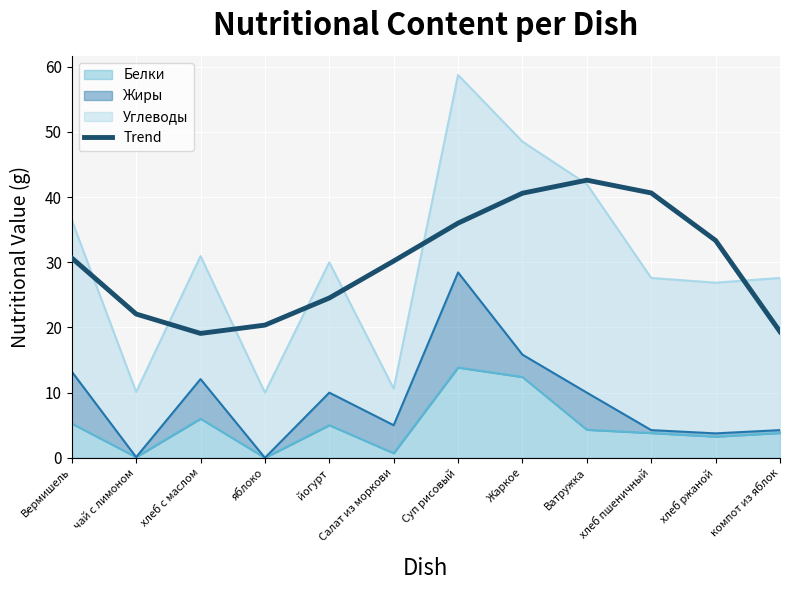

What is the change in value from Вермишель to яблоко?

-10.3